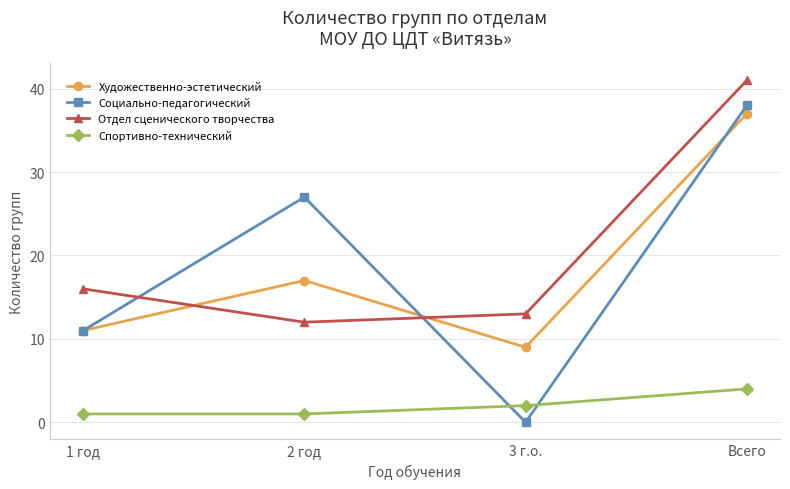

Reading left to right, transcribe all the data shown in this chart.

Художественно-эстетический: 1 год=11	2 год=17	3 г.о.=9	Всего=37
Социально-педагогический: 1 год=11	2 год=27	3 г.о.=0	Всего=38
Отдел сценического творчества: 1 год=16	2 год=12	3 г.о.=13	Всего=41
Спортивно-технический: 1 год=1	2 год=1	3 г.о.=2	Всего=4